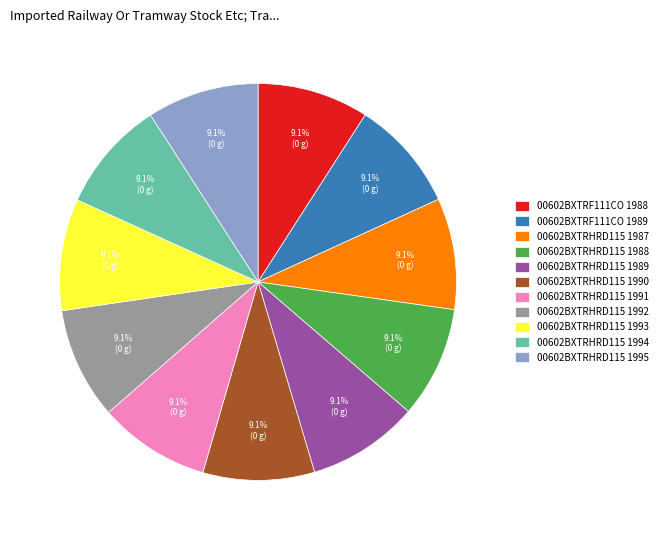

To the nearest percent, what is the average slice percentage?

9%